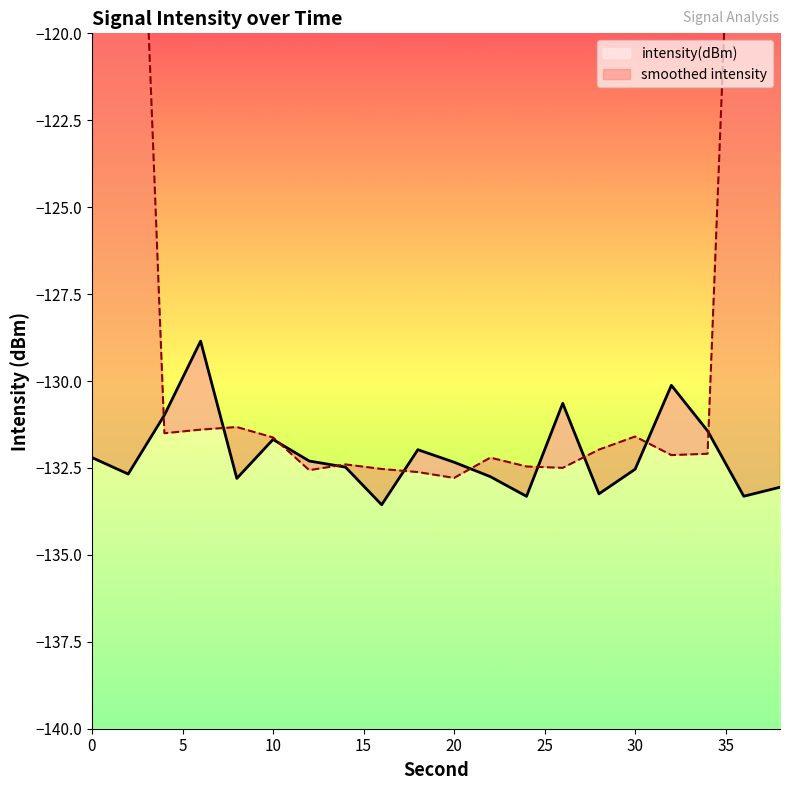

Reading left to right, list all the values displayed in this chart.

0=-132.2	2=-132.7	4=-131.0	6=-128.9	8=-132.8	10=-131.7	12=-132.3	14=-132.5	16=-133.6	18=-132.0	20=-132.3	22=-132.7	24=-133.3	26=-130.6	28=-133.2	30=-132.5	32=-130.1	34=-131.4	36=-133.3	38=-133.1